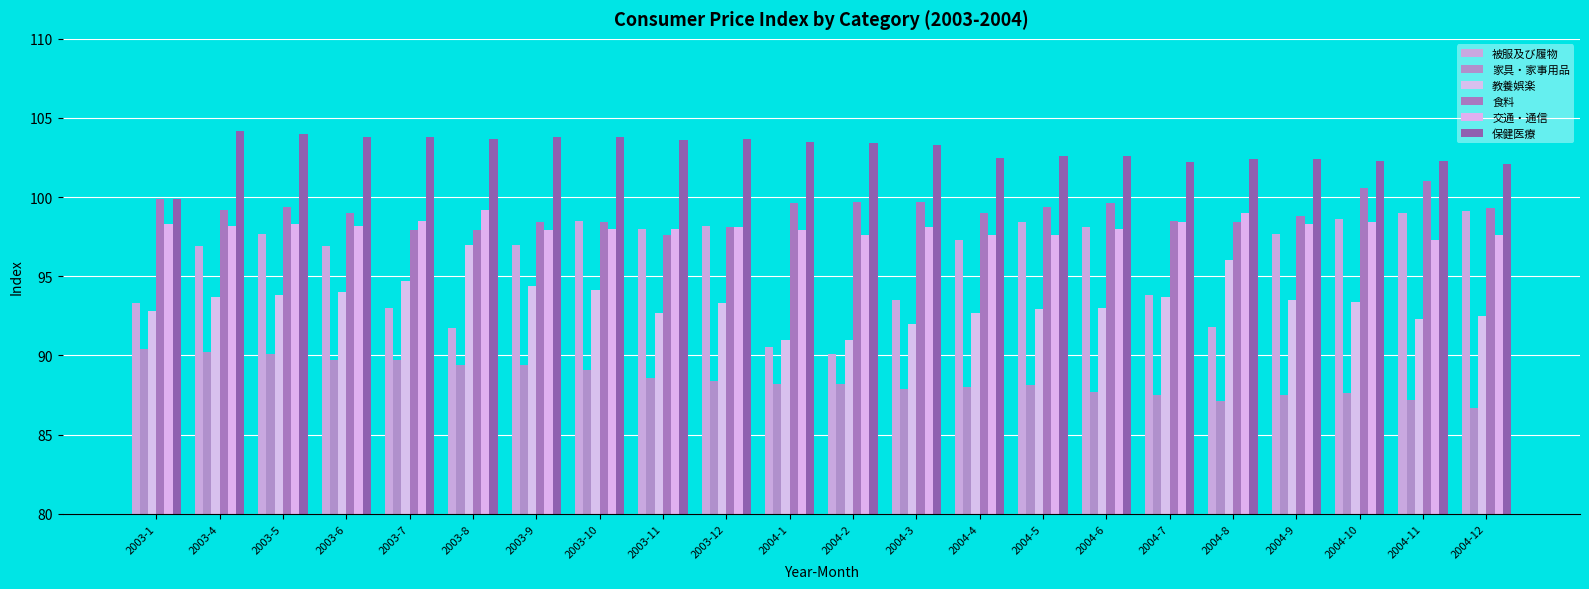

Is it true that 被服及び履物 equals 144.7 at 2003-11?

False